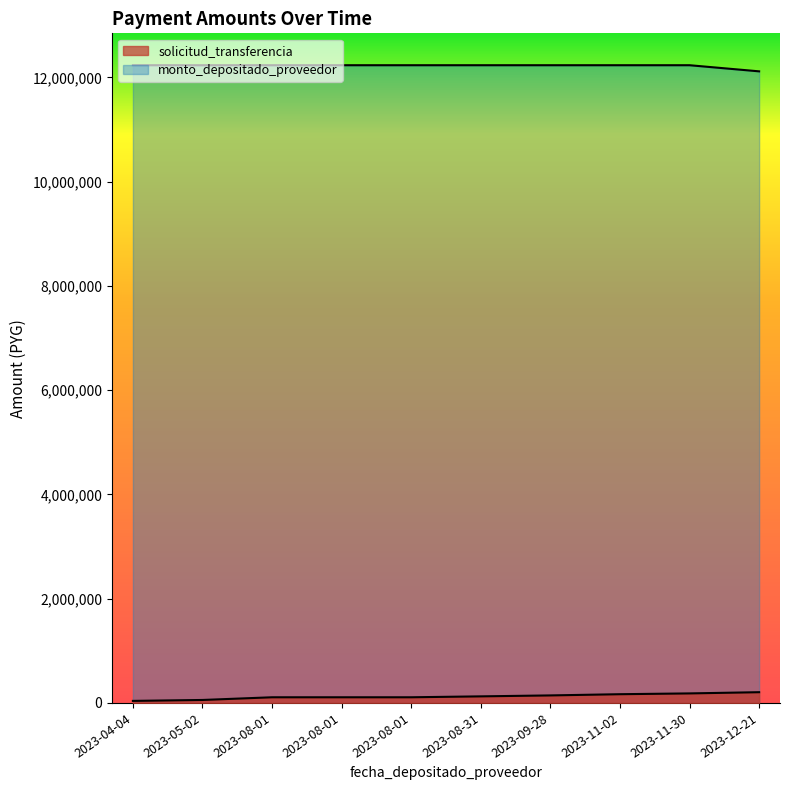

What is the smallest value displayed?

39045